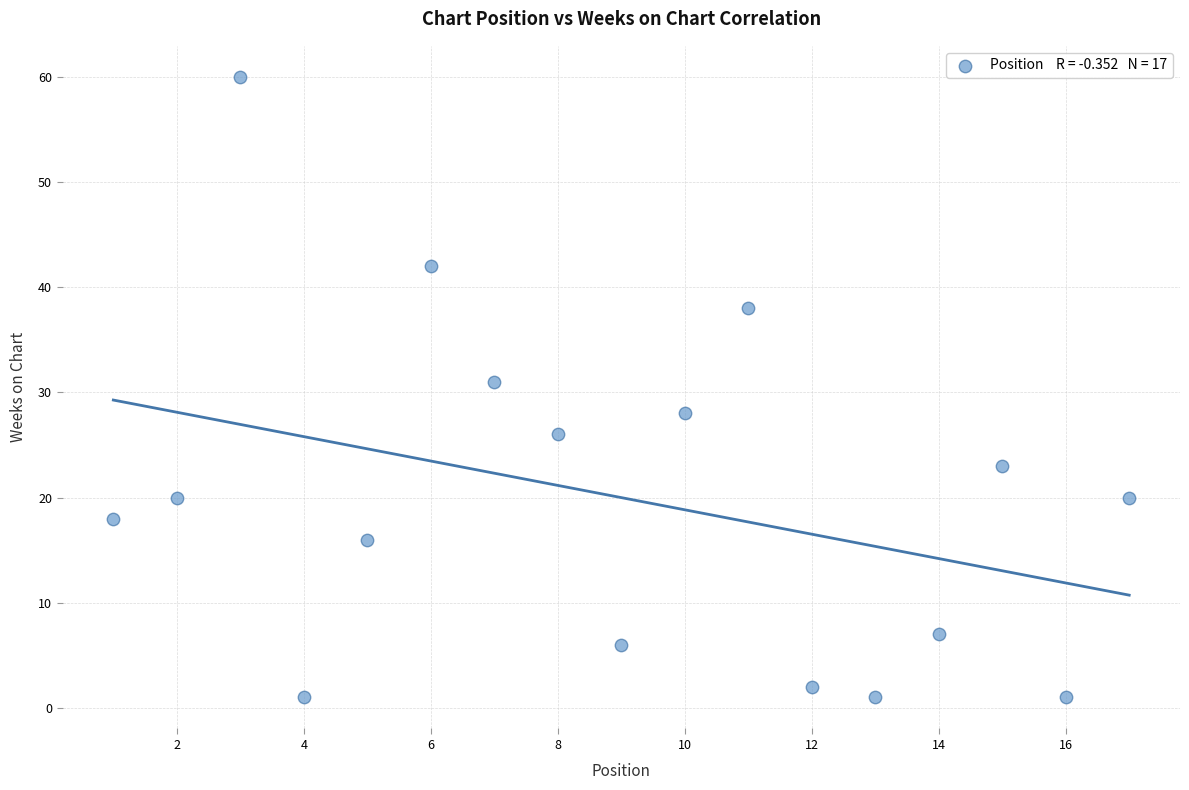

What is the range of Y values (max minus min)?

59